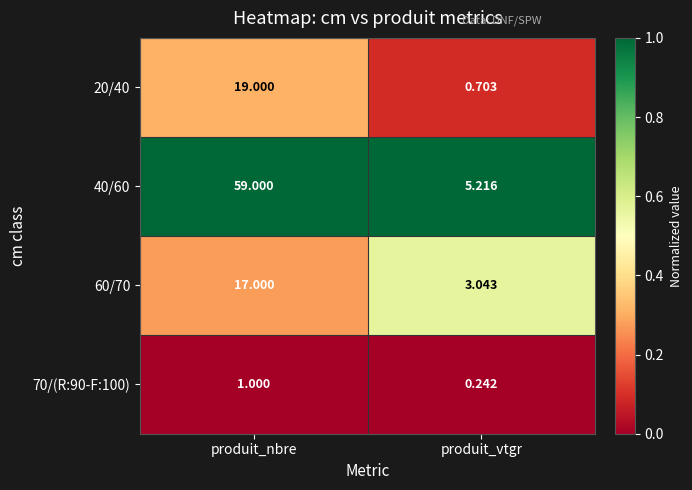

Is the value of 20/40 at produit_nbre greater than the value of 40/60 at produit_nbre?

No